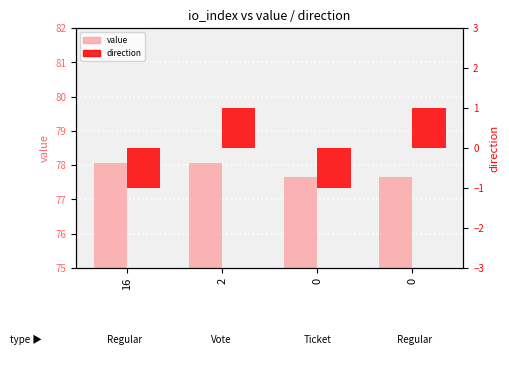

Rank the series by their maximum value, from highest to lowest.

value, direction